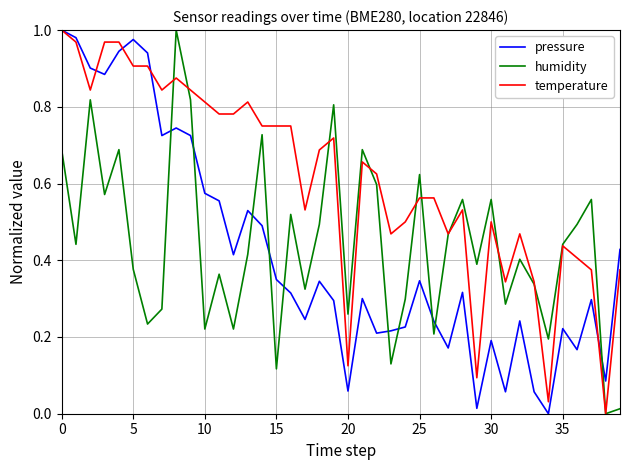

Which series ends up on top after the final intersection of humidity and pressure?

pressure